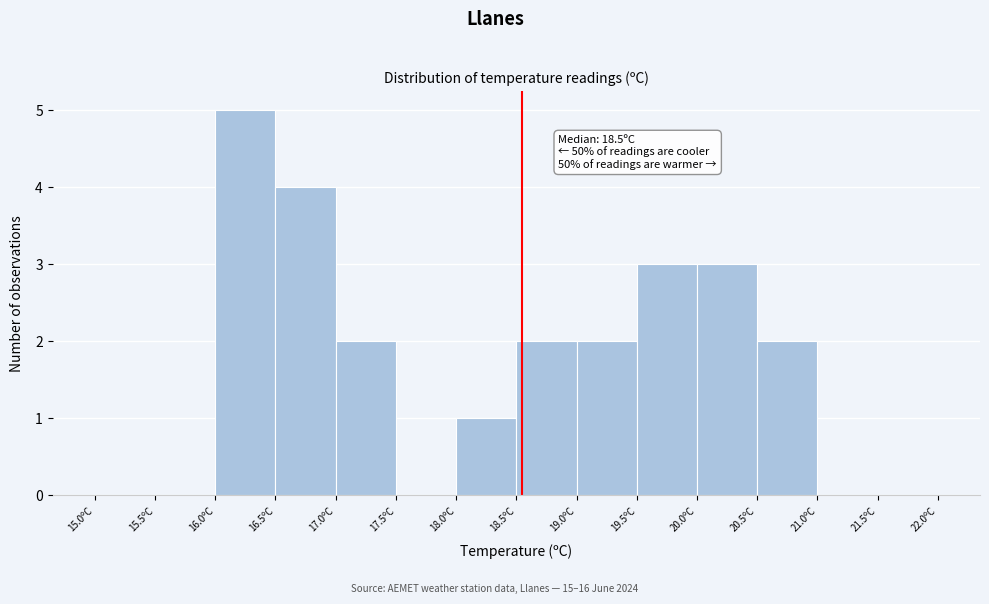

Over which range of the x-axis is the bar tallest?

16.0 to 16.5